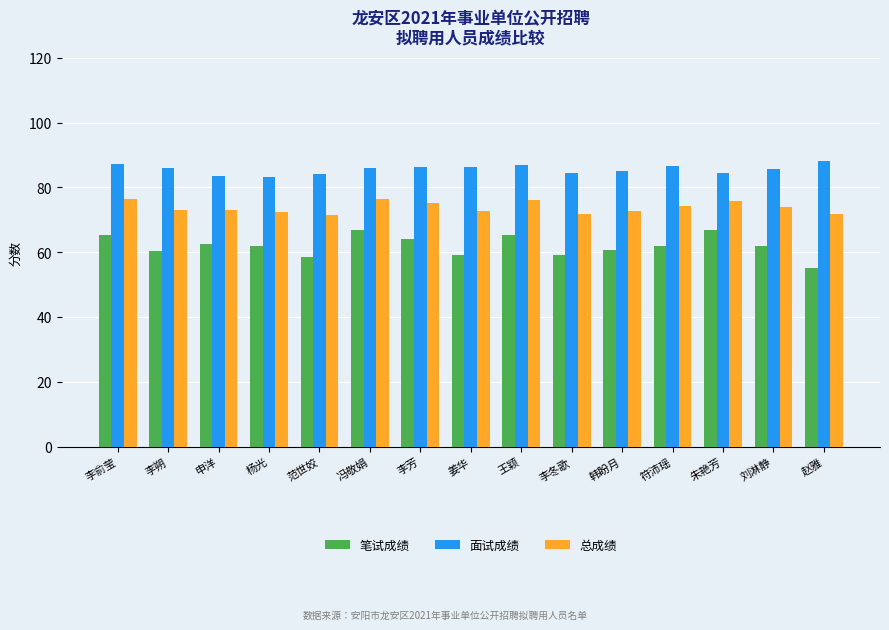

Is it true that 面试成绩 equals 86.3 at 姜华?

True